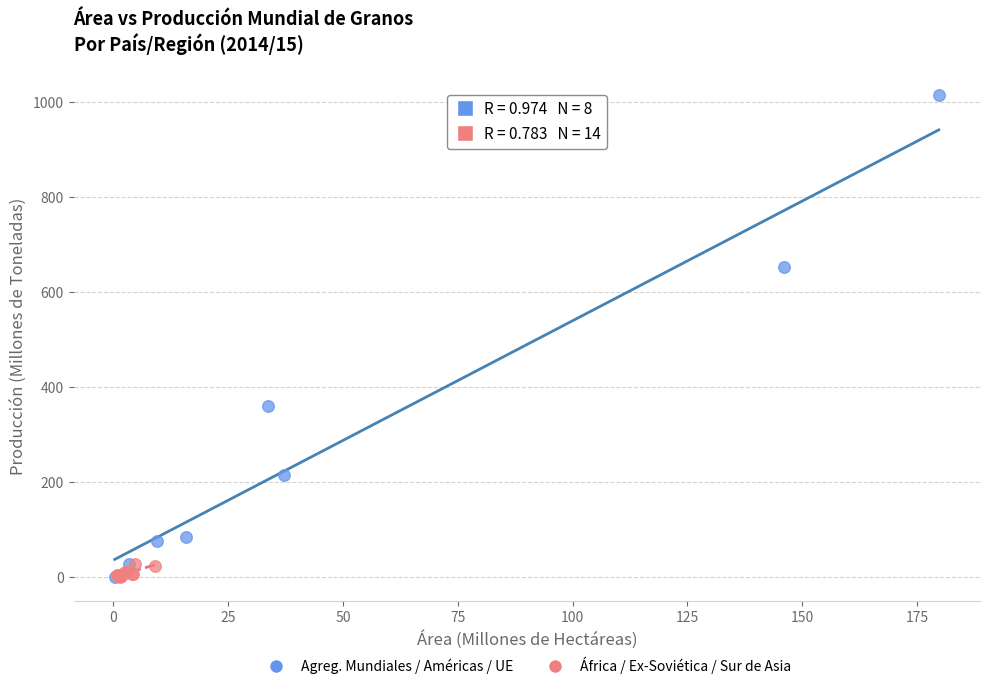

Which series reaches the maximum Y coordinate?

Agreg. Mundiales / Américas / UE